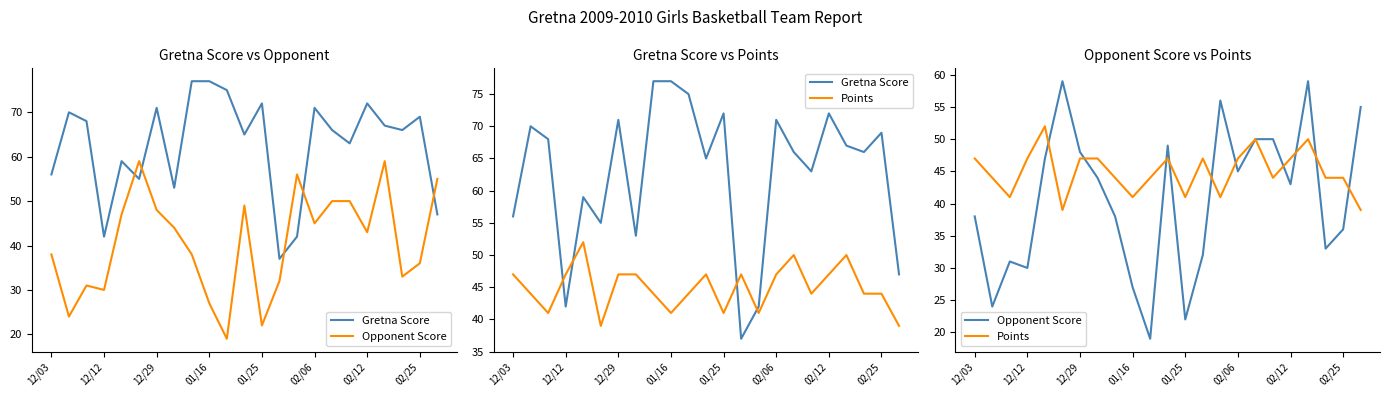

What is the maximum value for Points?

52